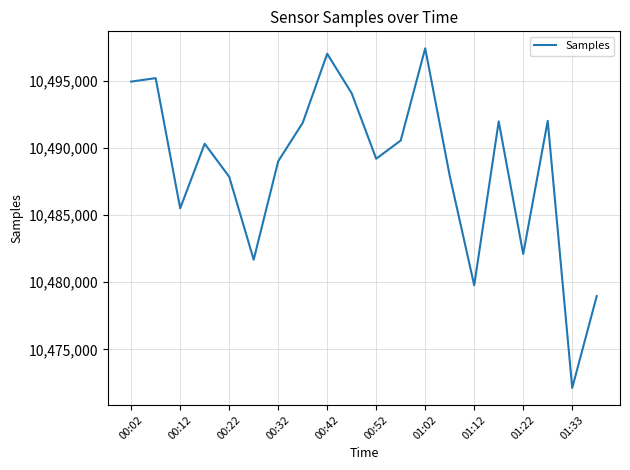

What is the greatest value displayed?

10497405